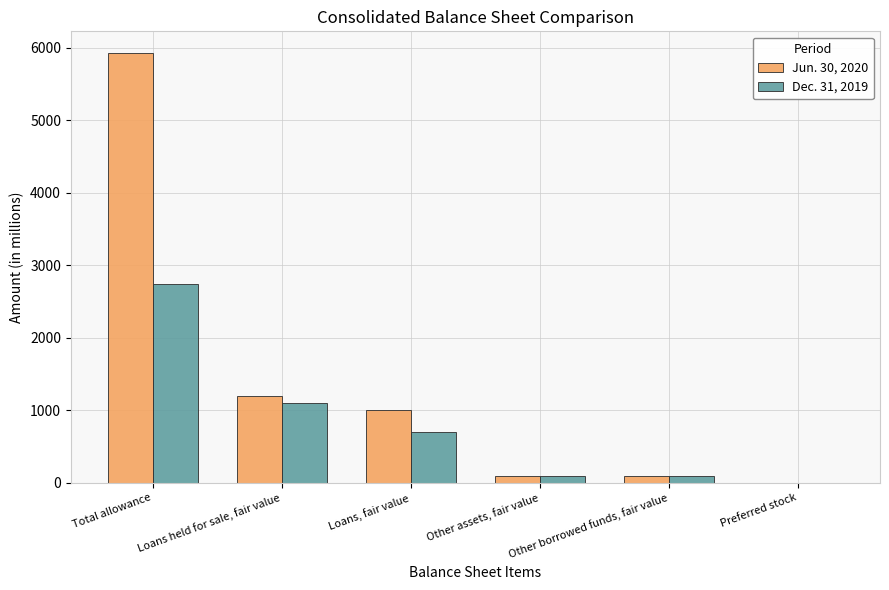

The value of Dec. 31, 2019 at Total allowance is 1564.5. True or false?

False